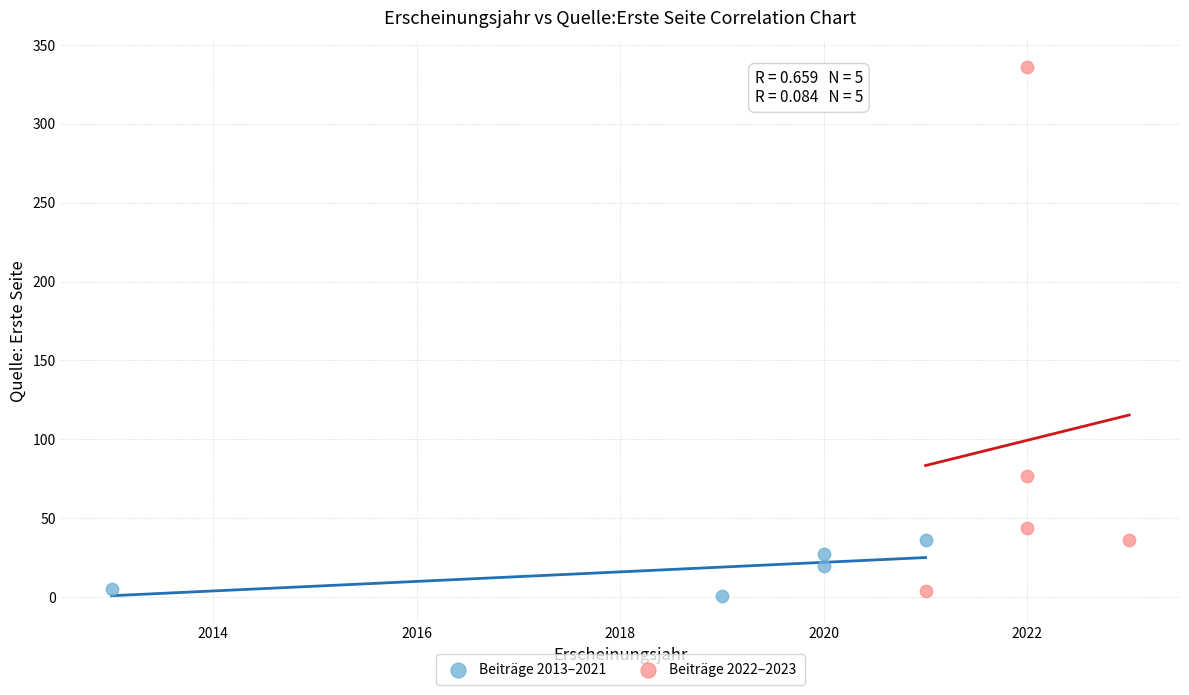

Which series contains the lowest Y value?

Beiträge 2013–2021